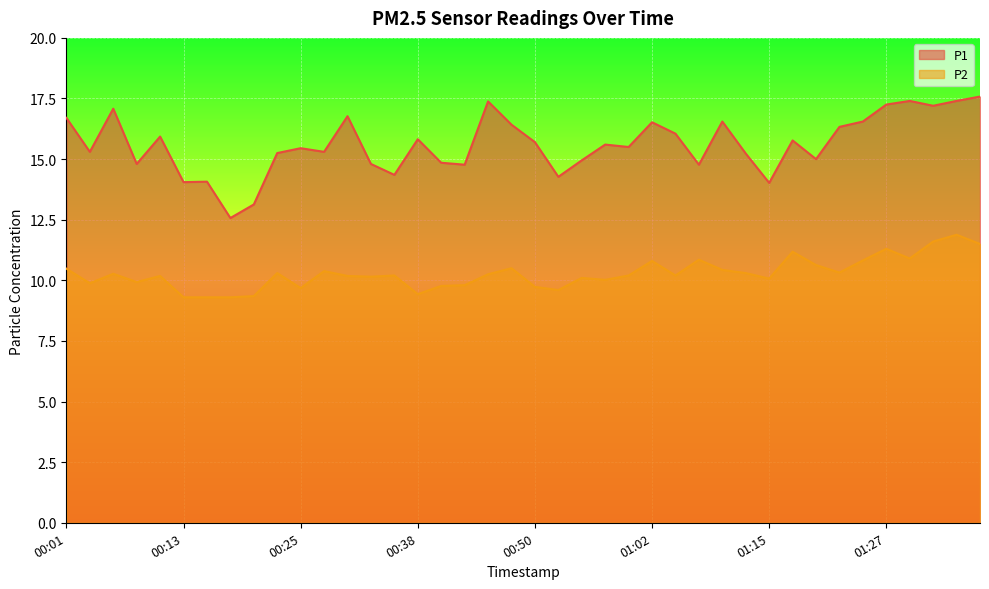

At which label does P1 reach its minimum?

00:18